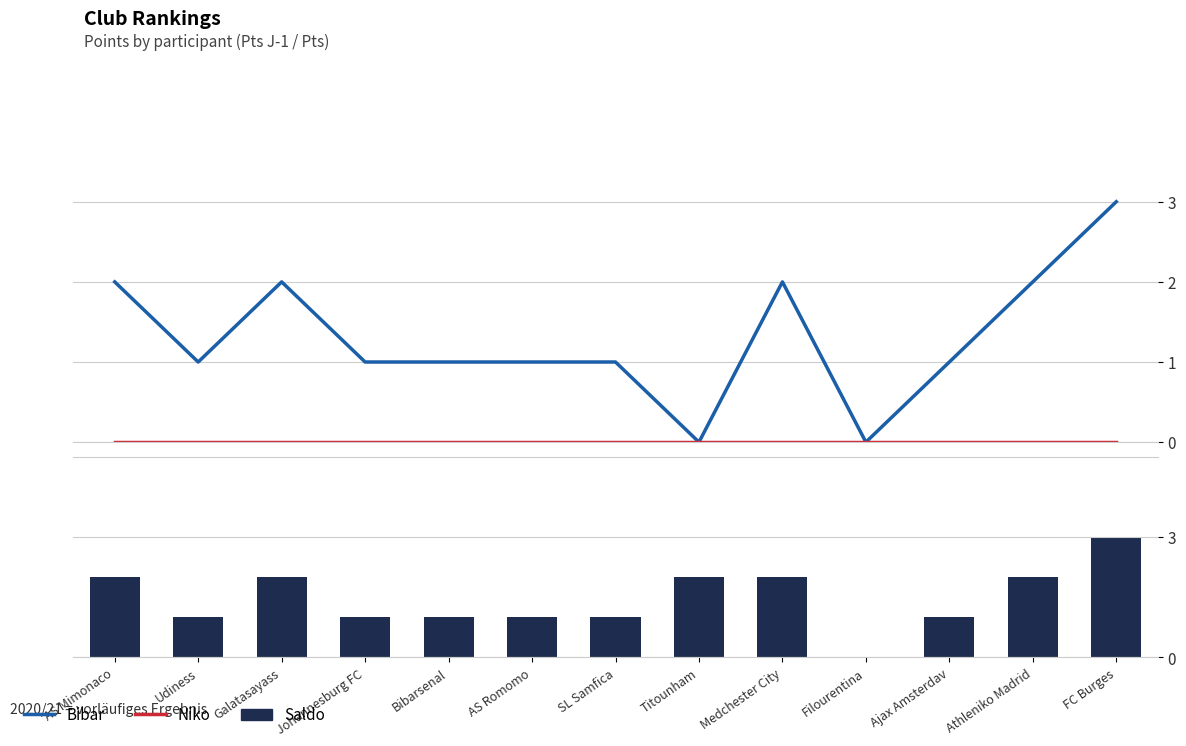

Which series has the largest total across all categories?

Saldo